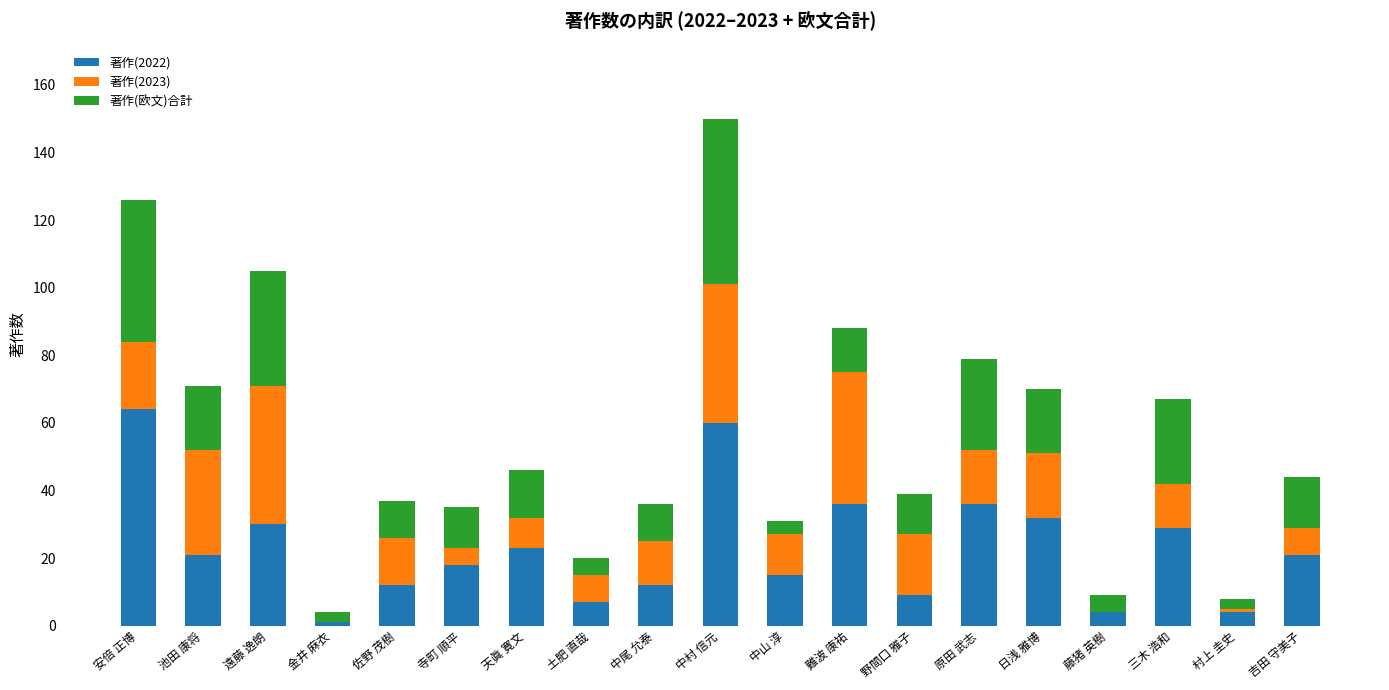

The 著作(2022) series shows 4 at 藤猪 英樹. True or false?

True